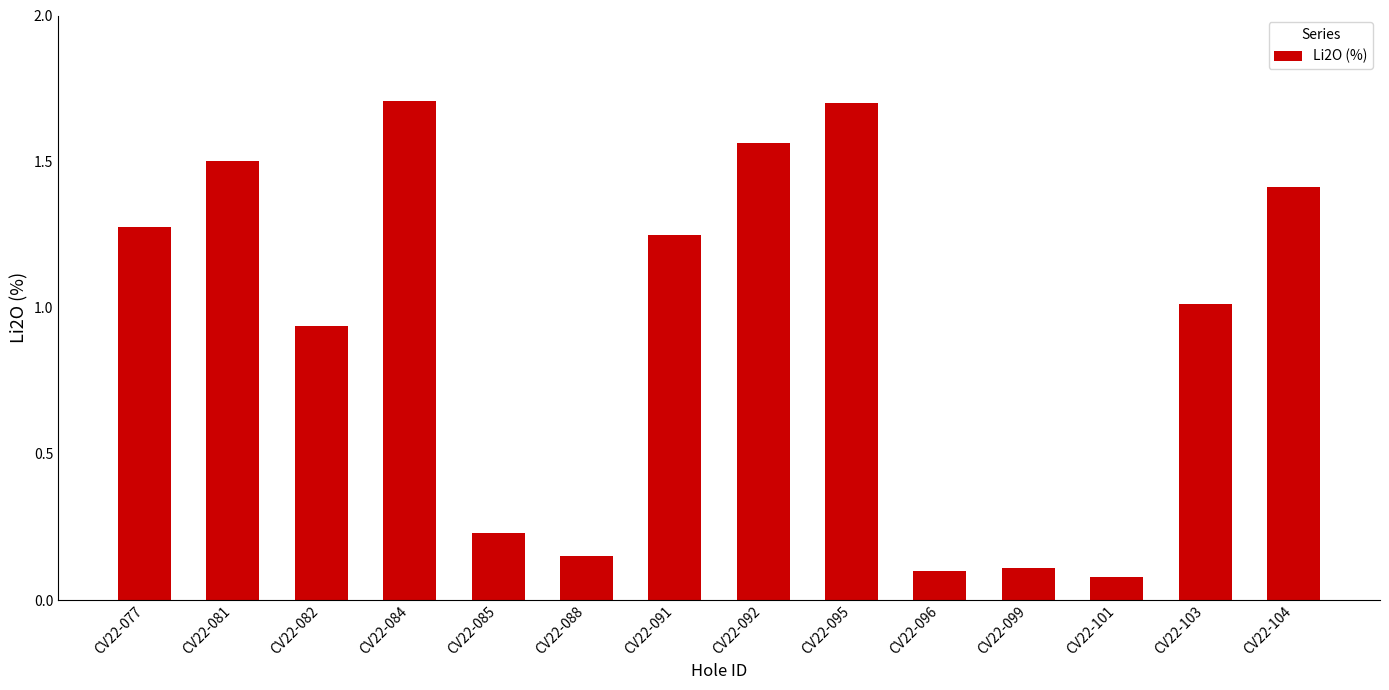

The chart shows a value of 0.9 at CV22-092. True or false?

False